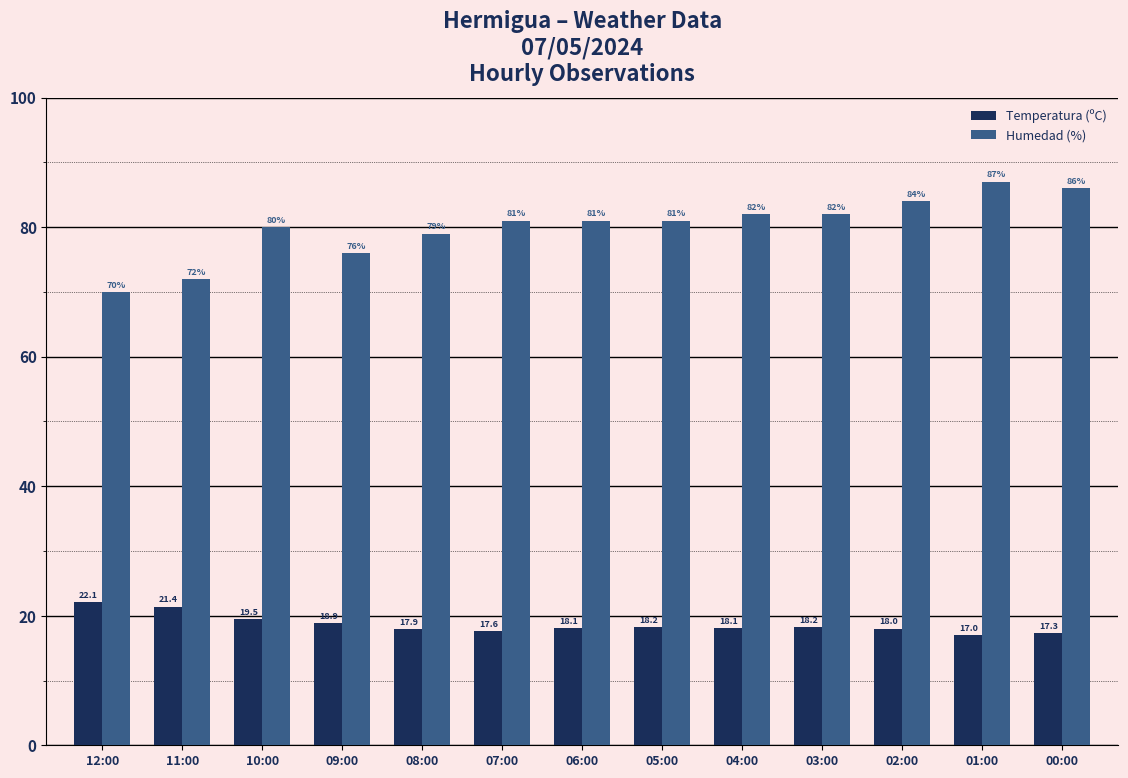

Does the chart contain any negative values?

No